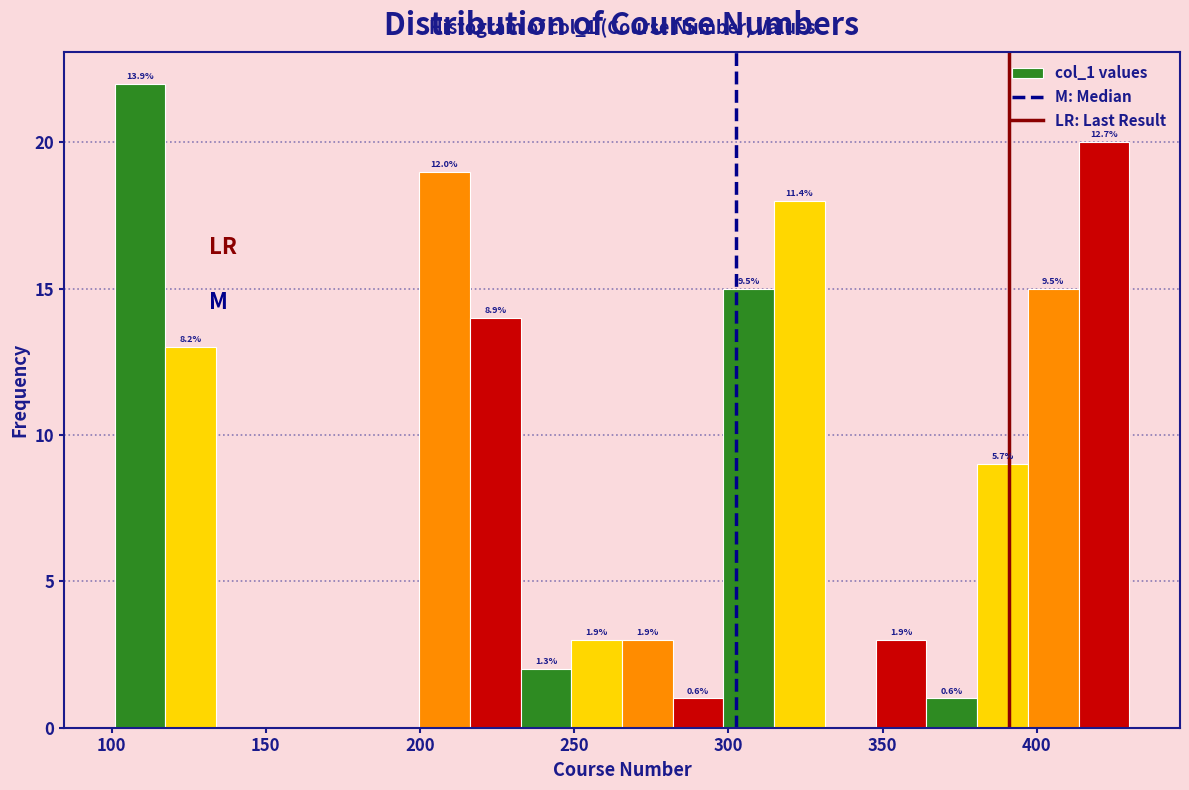

Around what value on the x-axis is the tallest bar? Give the approximate position of its centre, as read against the axis.

110